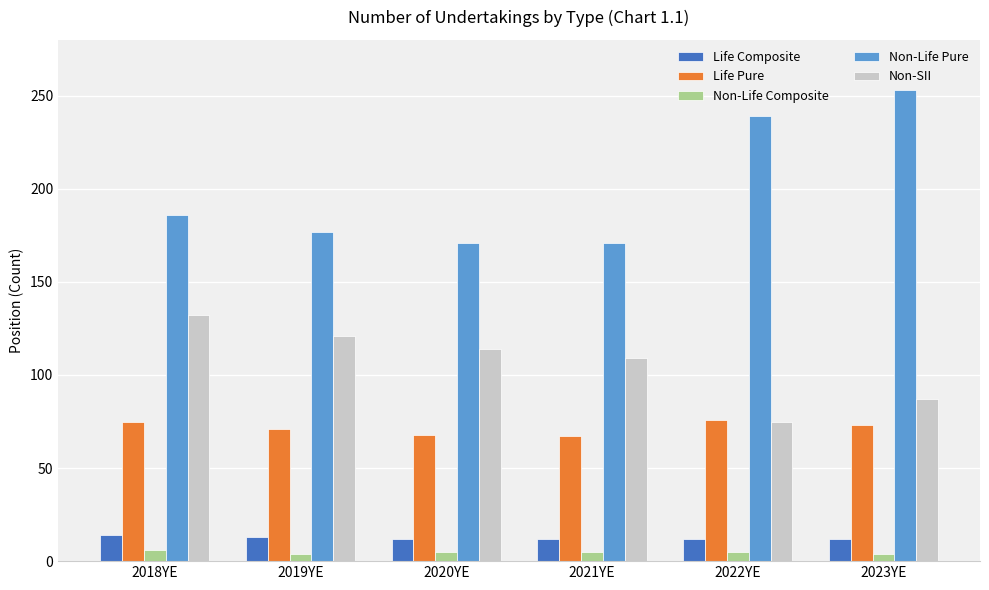

Read the Life Composite value at 2018YE.

14